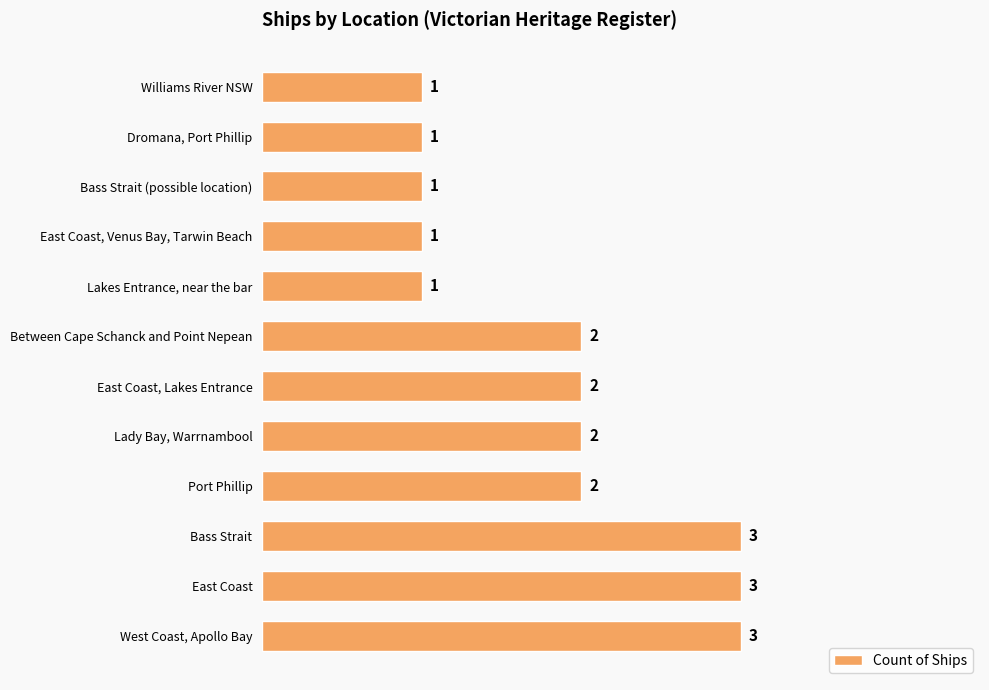

How many series are shown in this chart?

1